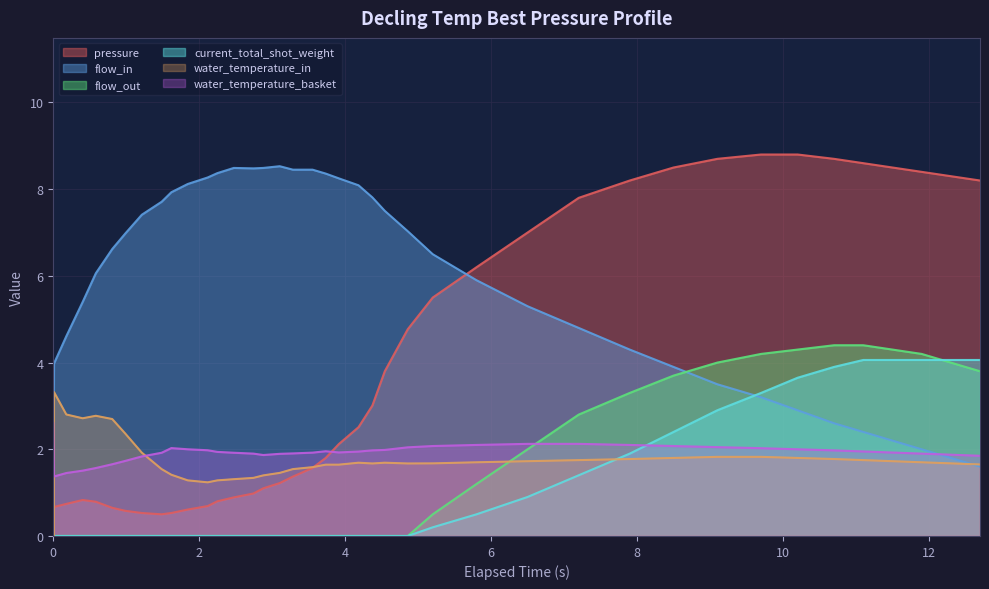

In pressure, how many points are higher than both neighbors (excluding endpoints)?

1